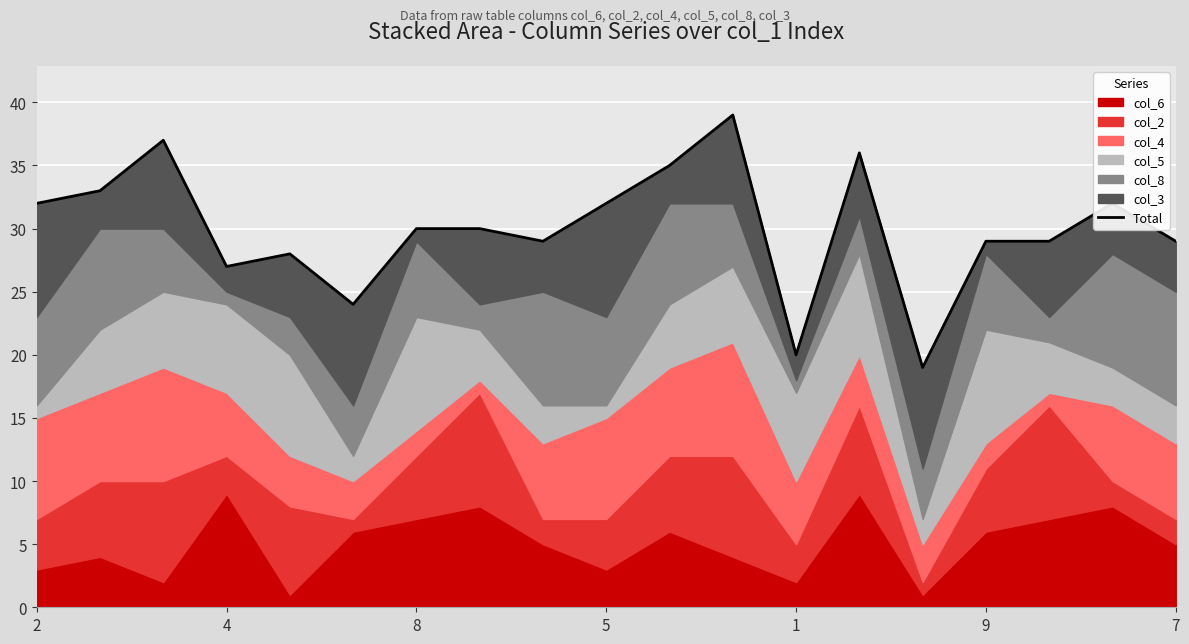

True or false: the data shows 14 at 17.

False